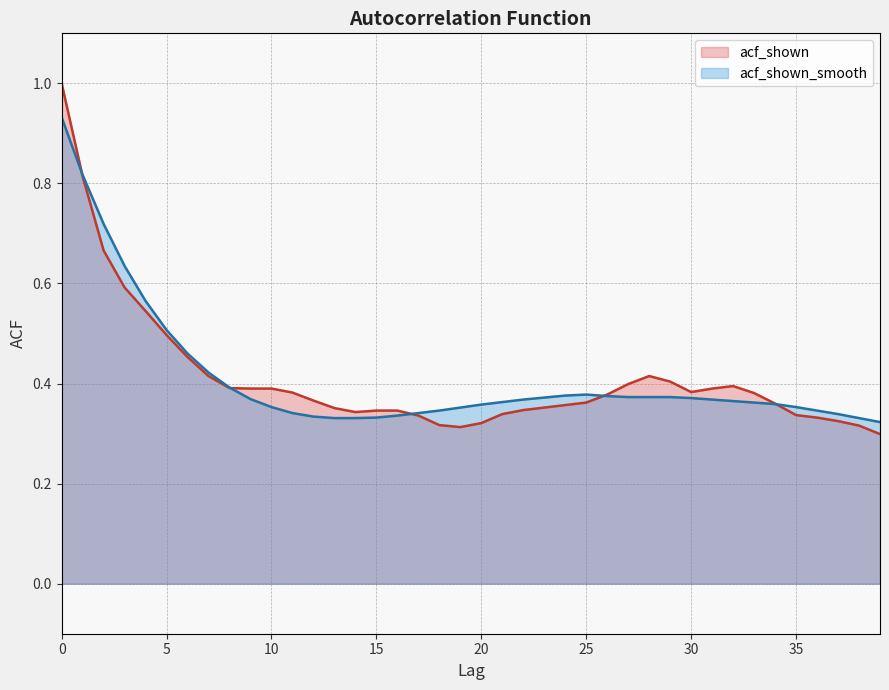

Read the acf_shown_smooth value at 7.

0.4